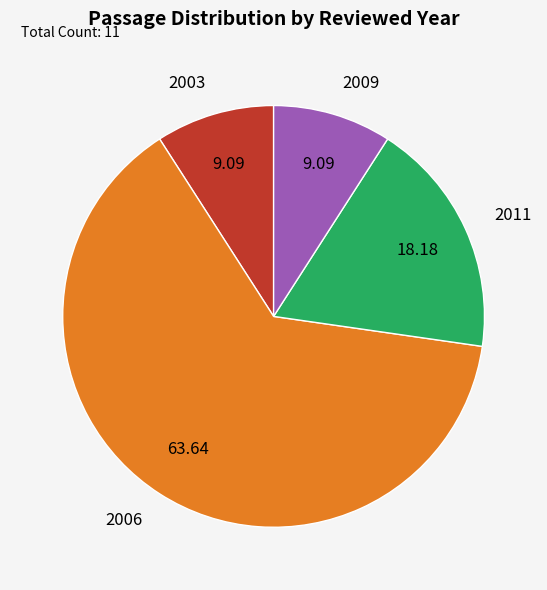

Which has a higher value, 2006 or 2011?

2006